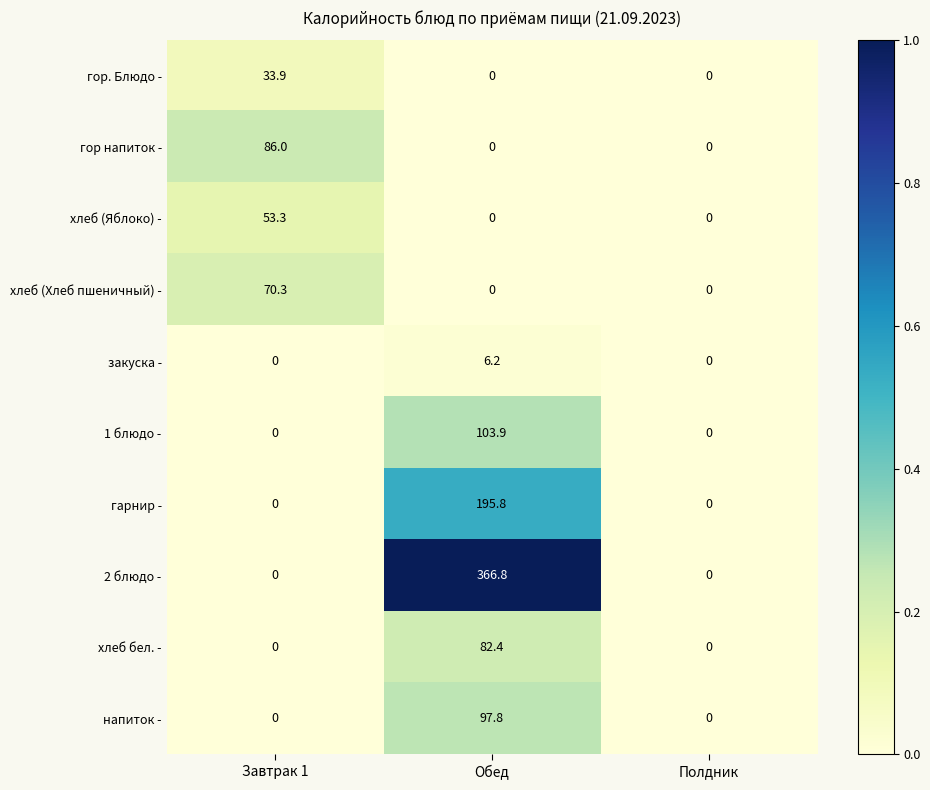

What is the sum of all 1 блюдо - values?

103.9